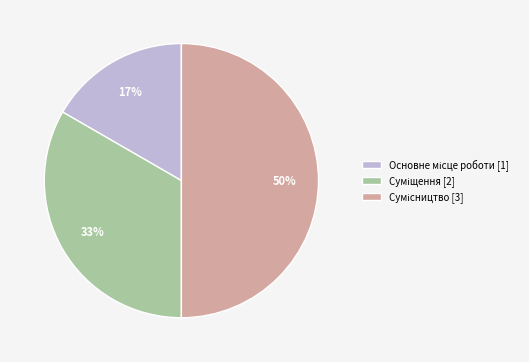

To the nearest percent, what is the average slice percentage?

33%